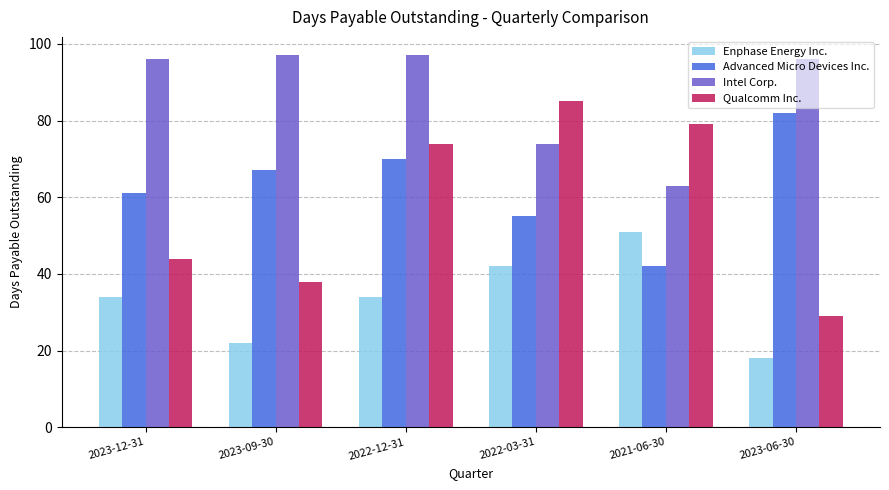

Rank the categories by Qualcomm Inc. value from lowest to highest.

2023-06-30, 2023-09-30, 2023-12-31, 2022-12-31, 2021-06-30, 2022-03-31